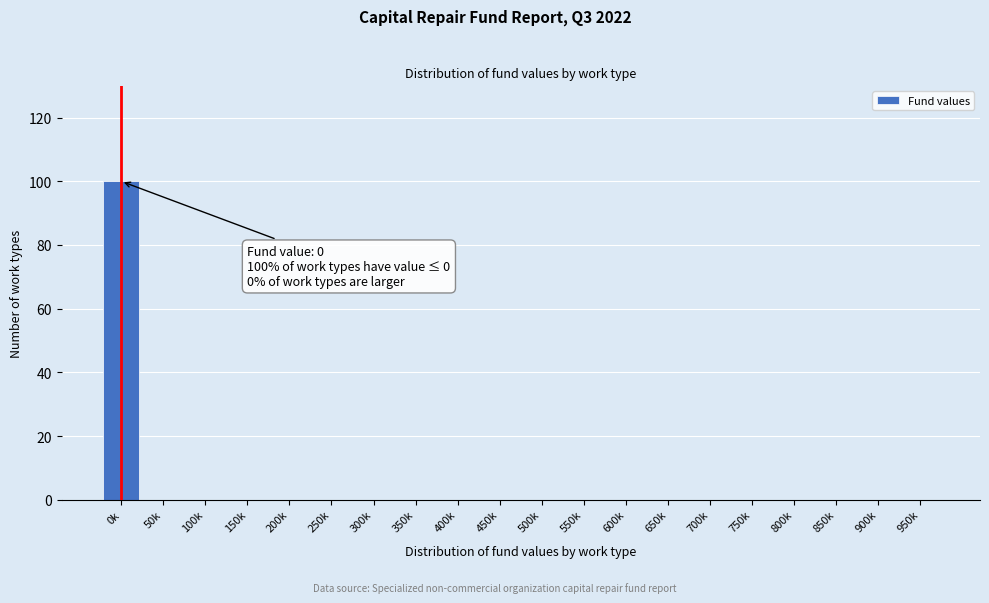

Reading left to right, what are all the values shown in this chart?

0k=100	50k=0	100k=0	150k=0	200k=0	250k=0	300k=0	350k=0	400k=0	450k=0	500k=0	550k=0	600k=0	650k=0	700k=0	750k=0	800k=0	850k=0	900k=0	950k=0